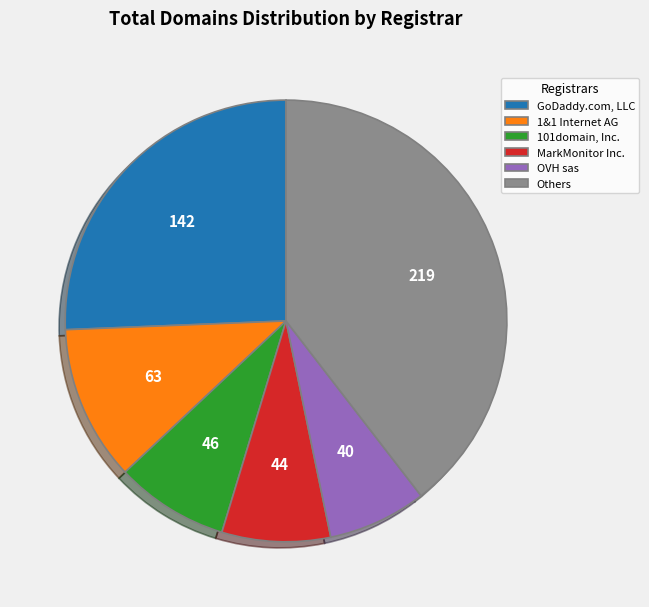

The 101domain, Inc. slice represents 8% of the pie. True or false?

True